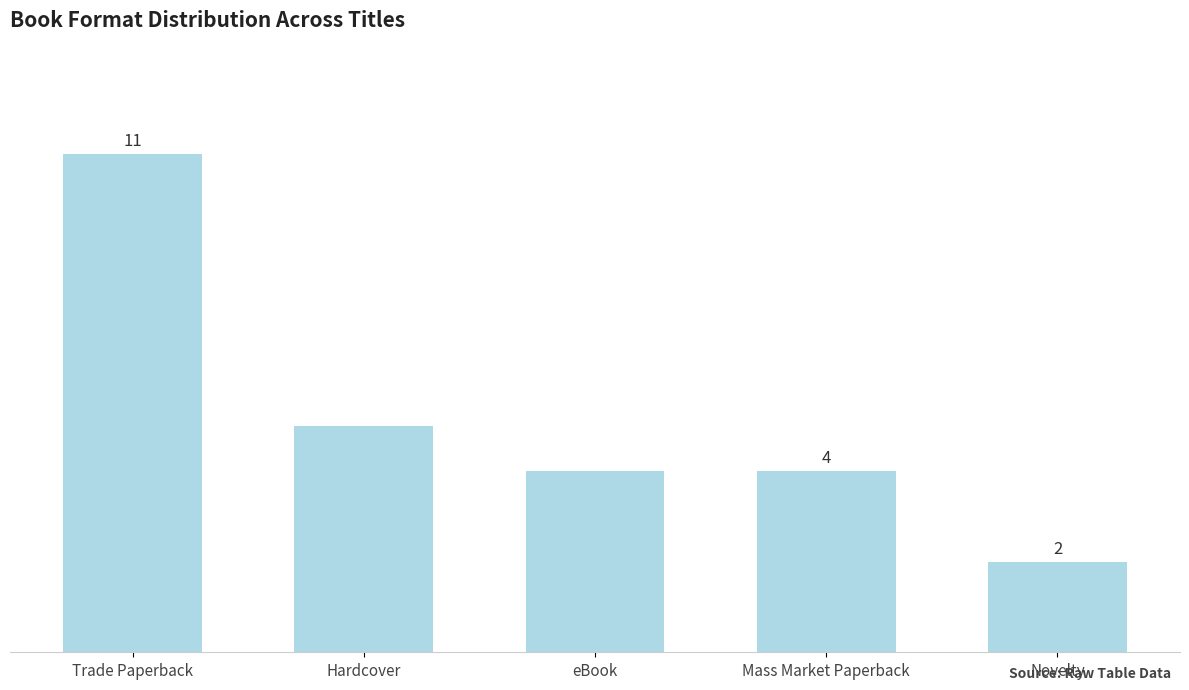

Does the chart contain stacked bars?

No